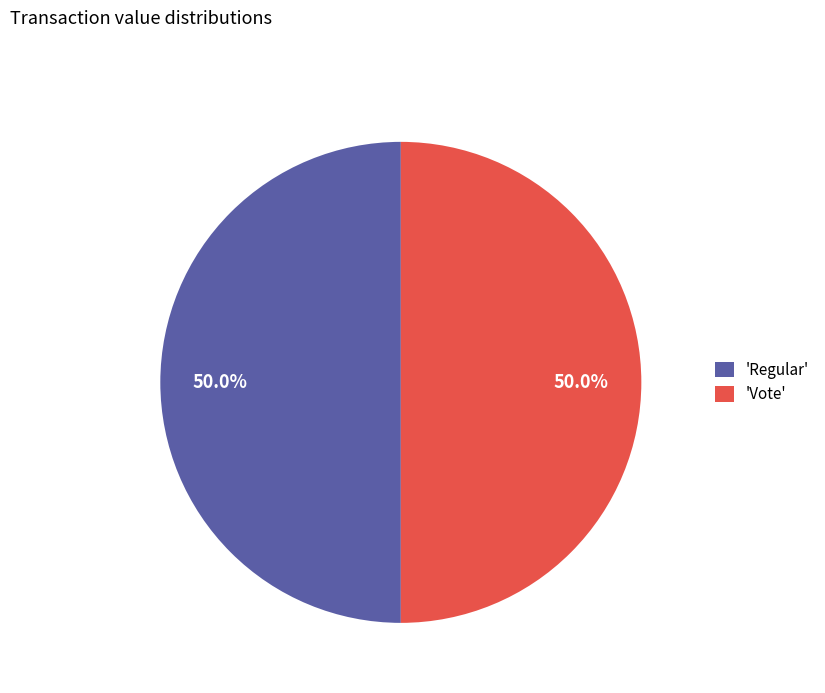

Approximately how many times larger is the value at 'Regular' compared to 'Vote'?

1.0